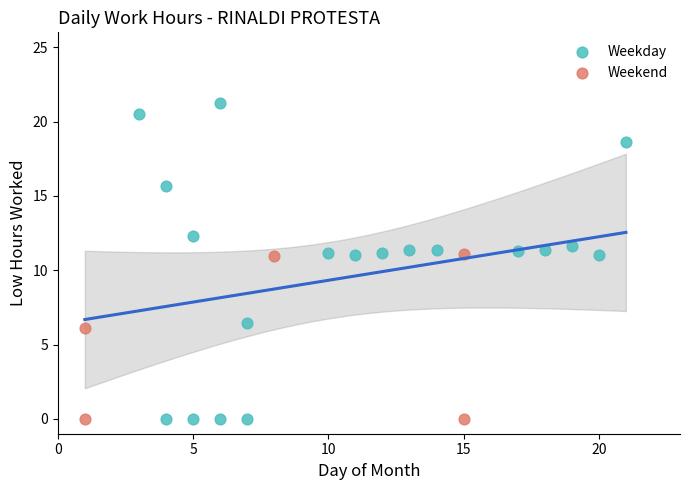

Which series has the widest spread of Y values?

Weekday